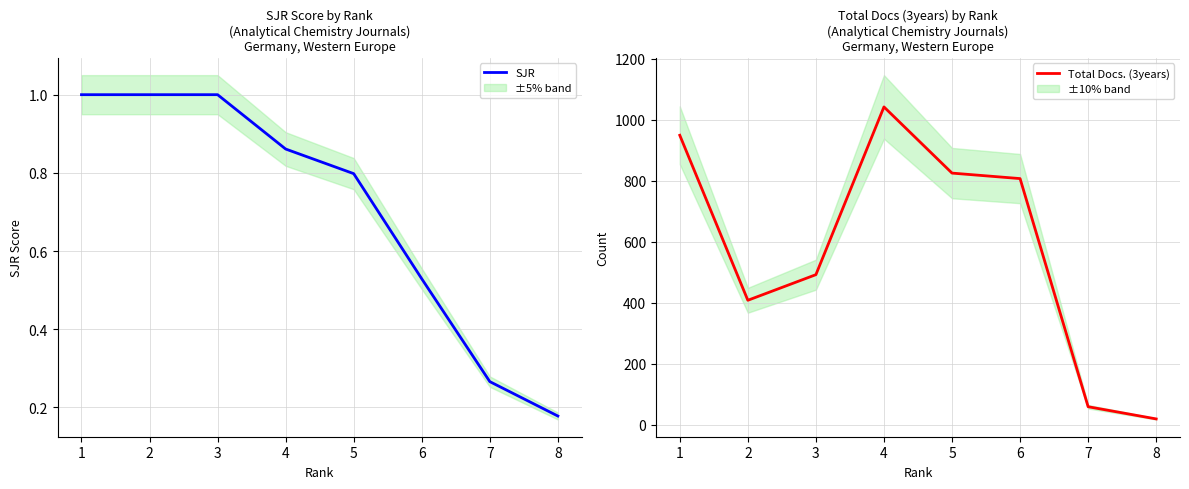

Reading right to left, transcribe all the data shown in this chart.

SJR: 0.2	0.3	0.5	0.8	0.9	1.0	1.0	1.0
Total Docs. (3years): 19.0	59.0	807.0	825.0	1042.0	492.0	408.0	949.0